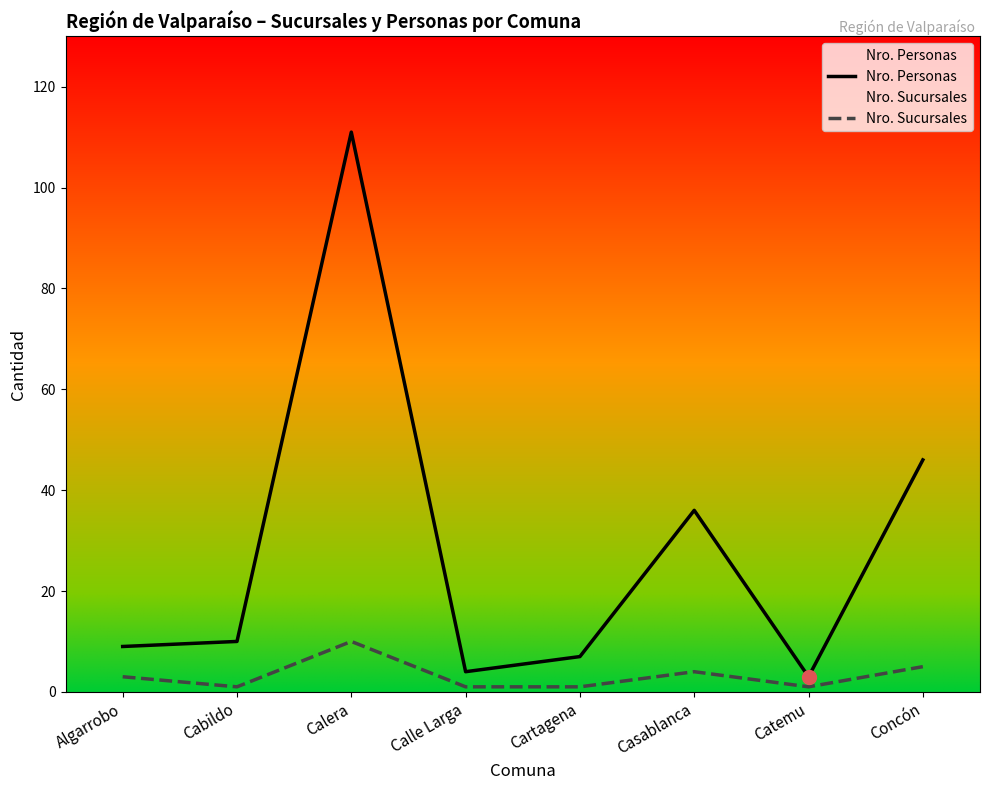

Where does the Nro. Sucursales series first go above 3?

Calera